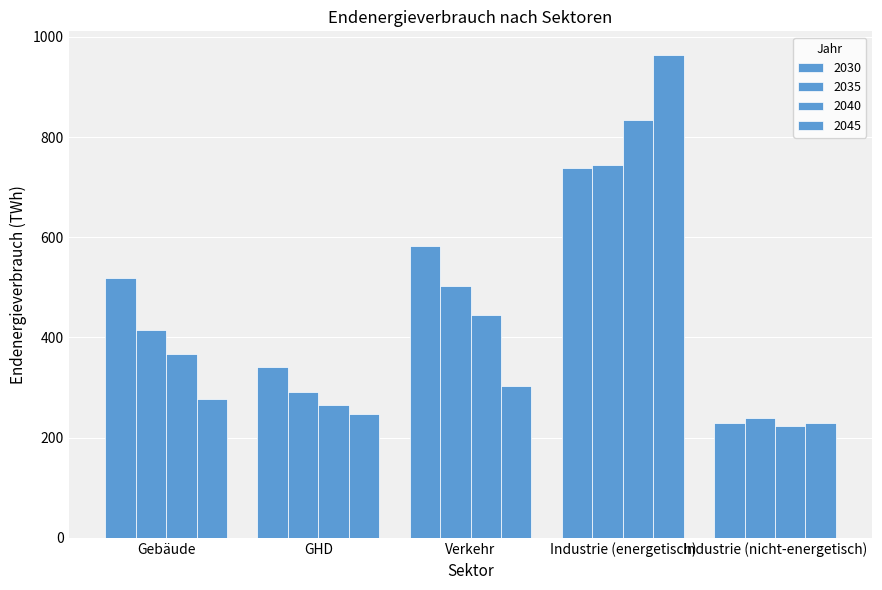

Reading right to left, what are all the values shown in this chart?

2030: 229.5	738.9	583.3	340.6	518.2
2035: 240.2	745.2	502.8	291.6	414.2
2040: 222.6	834.9	445.5	265.5	366.1
2045: 229.9	962.9	303.5	247.1	277.2